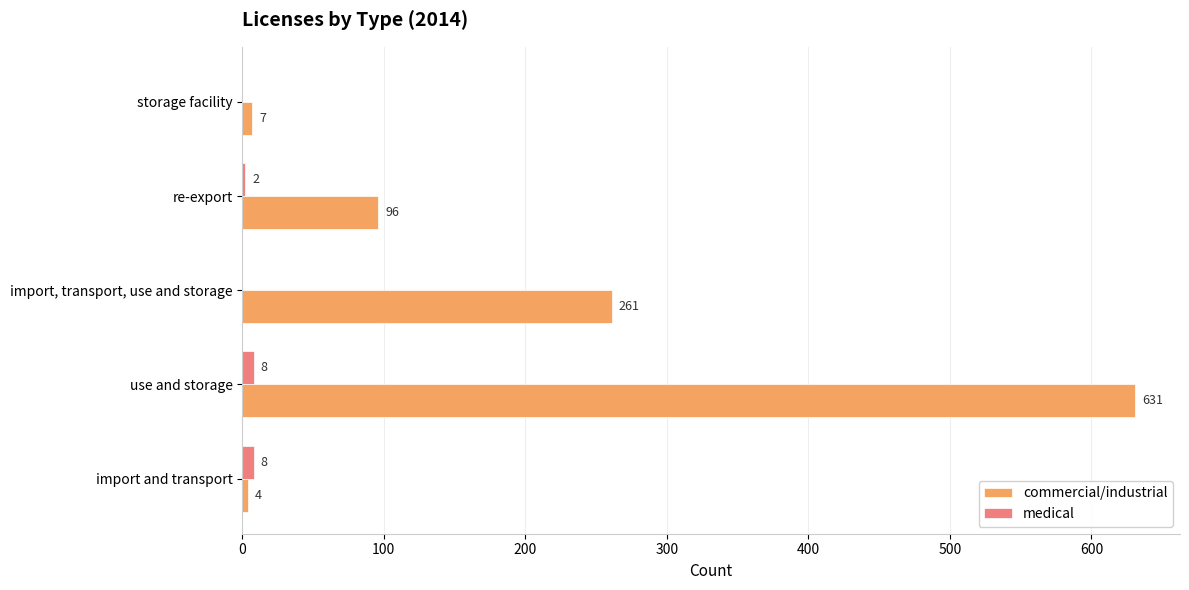

What is the sum of all commercial/industrial values?

999